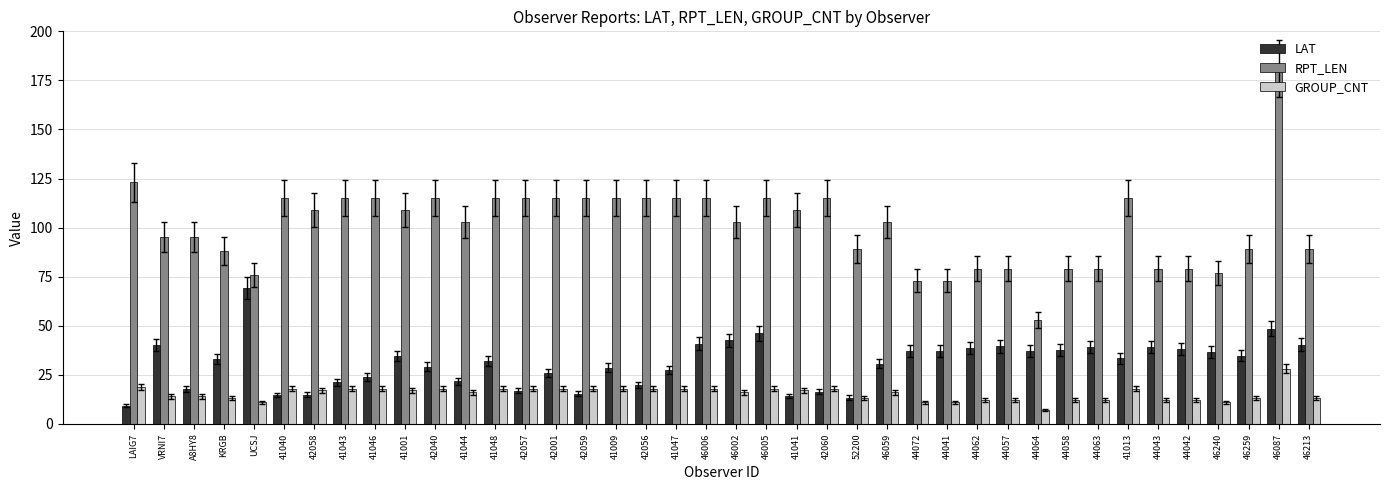

True or false: RPT_LEN has a value of 109.0 at 41001.

True